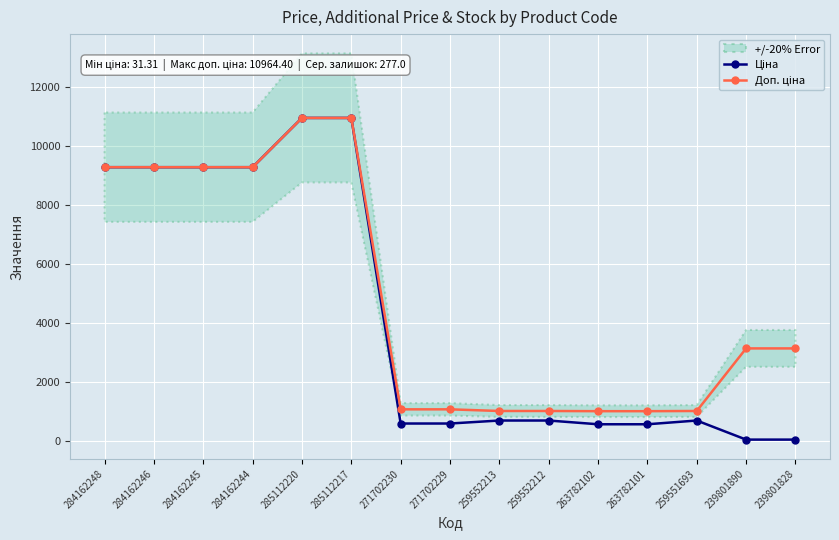

Which series changed the most between 271702229 and 259552213?

Ціна